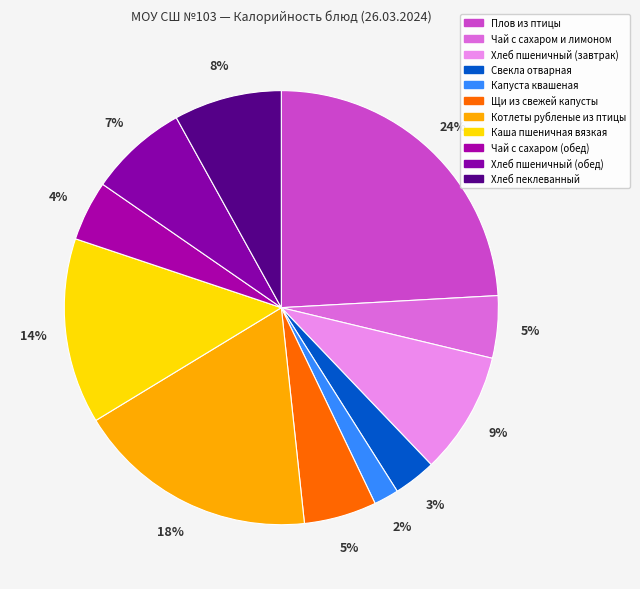

How many slices are in this pie chart?

11